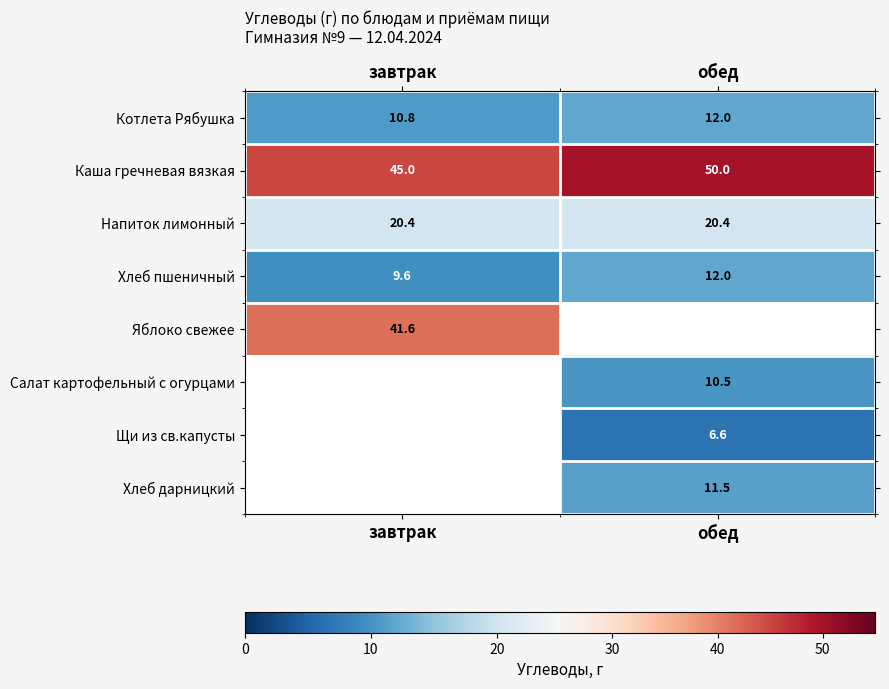

How many values in the Котлета Рябушка series are below 12?

1